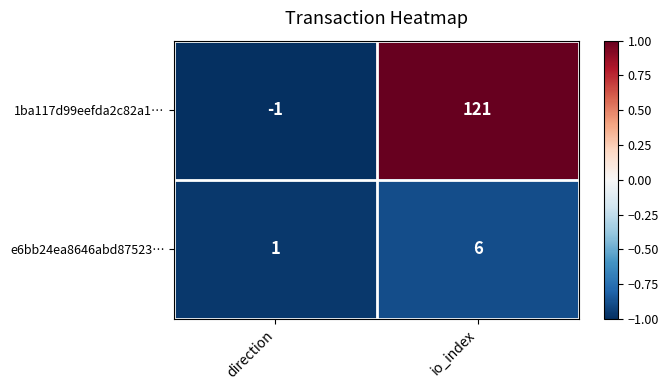

At how many categories does at least one series exceed 0?

2